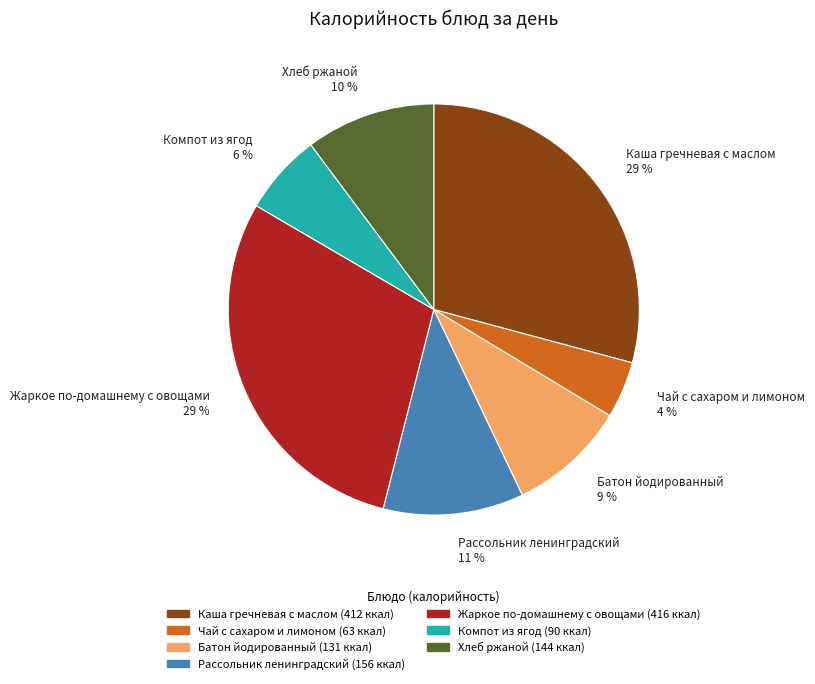

Is there a majority slice in this chart?

No